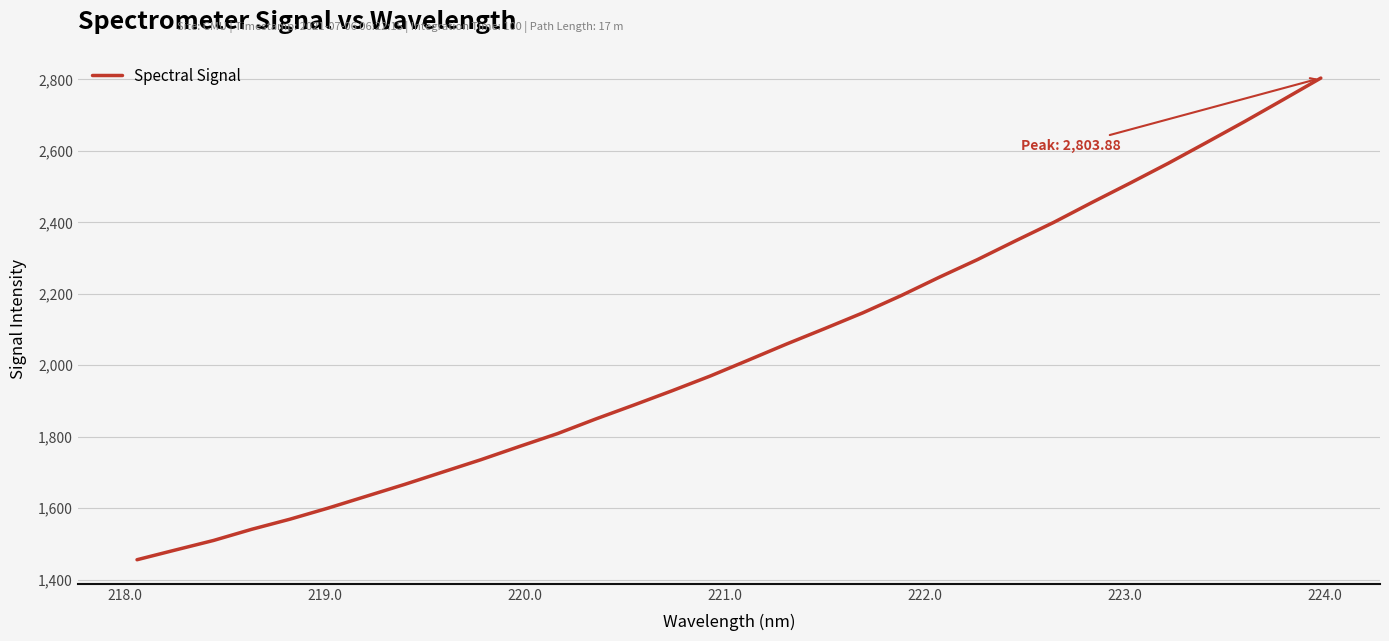

What is the difference between the maximum and minimum values?

1348.2